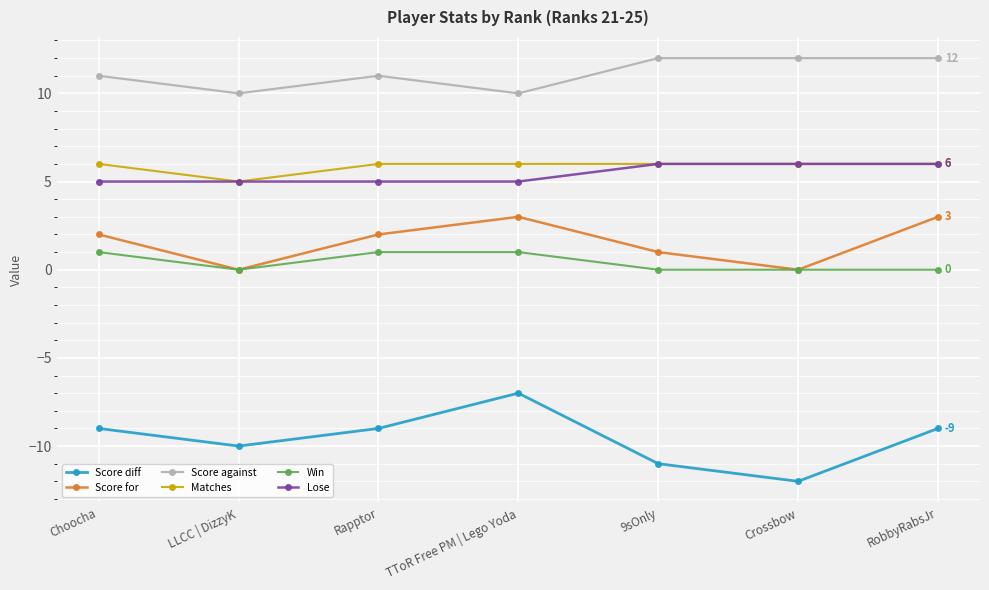

What is the greatest value displayed?

12